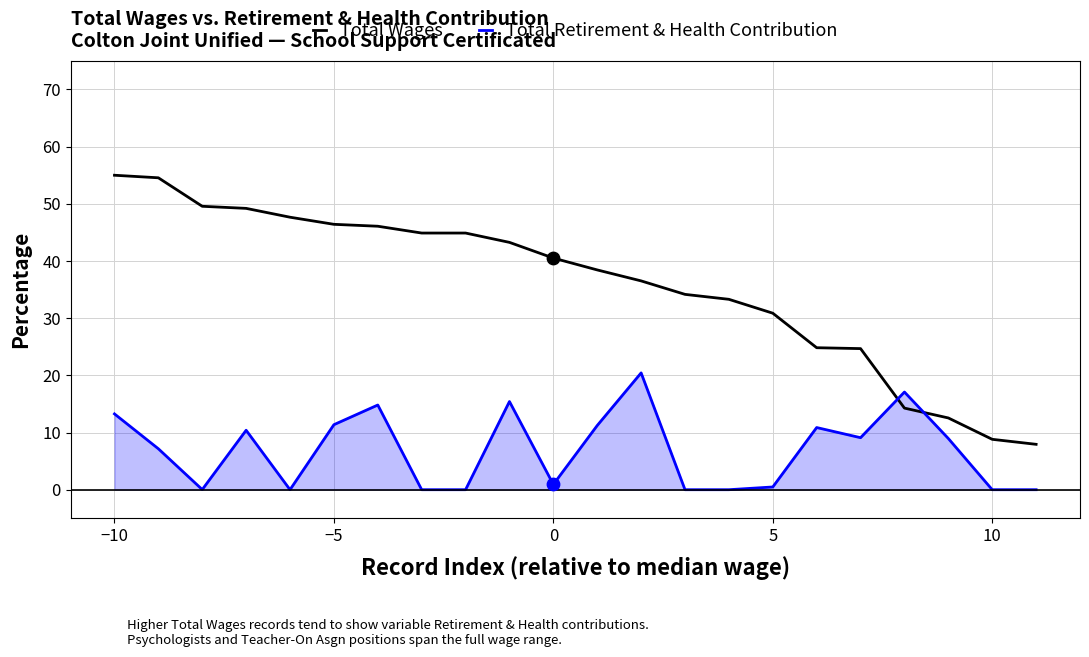

Which series has the largest total across all categories?

Total Wages